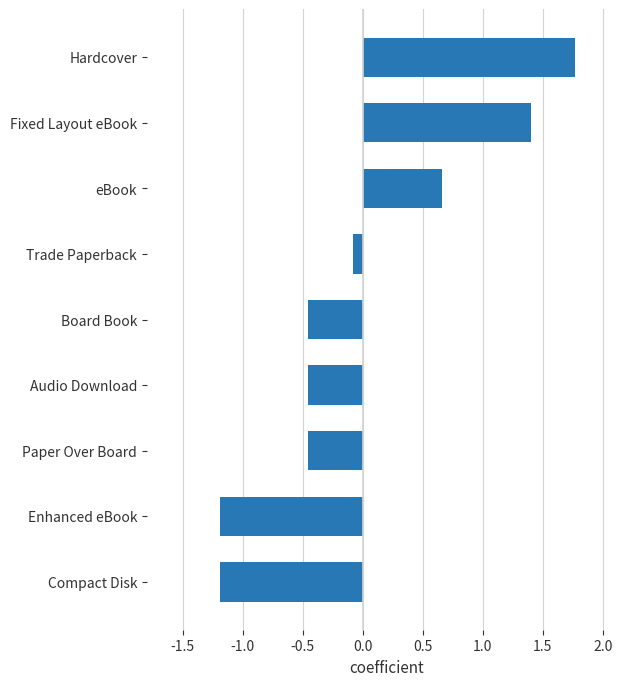

How many data points are above 0?

3